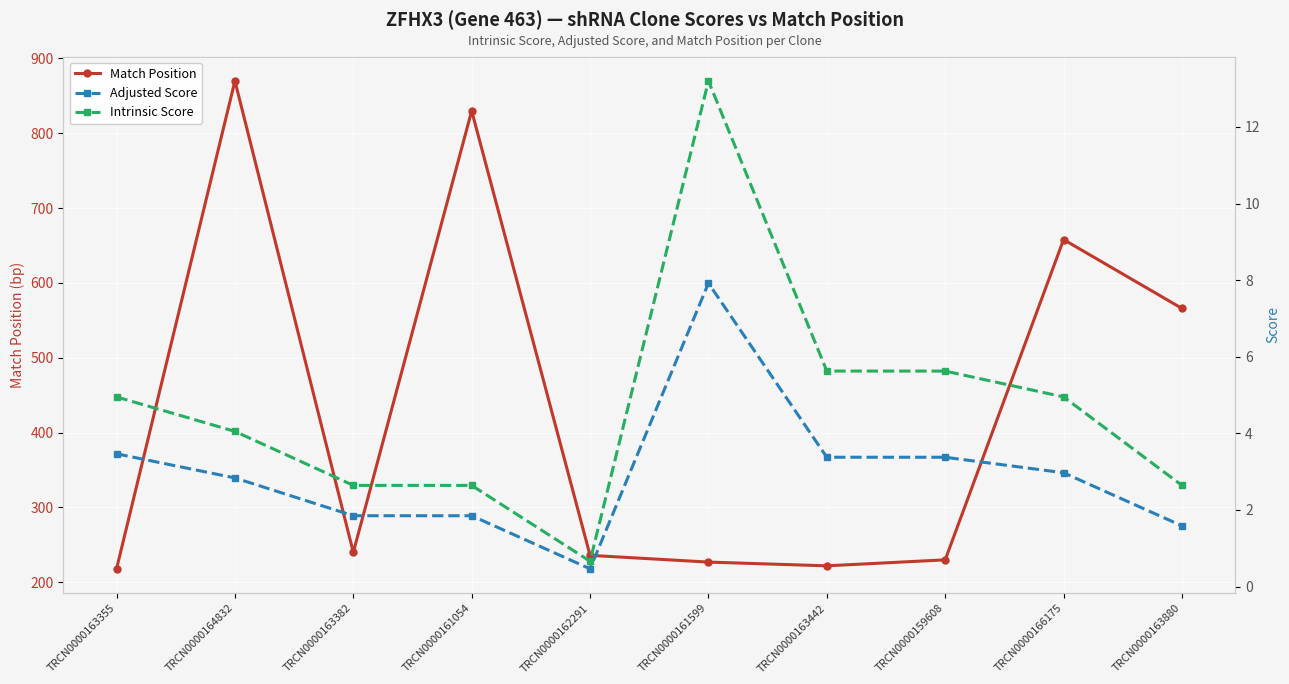

True or false: Adjusted Score has a value of 0.6 at TRCN0000162291.

False